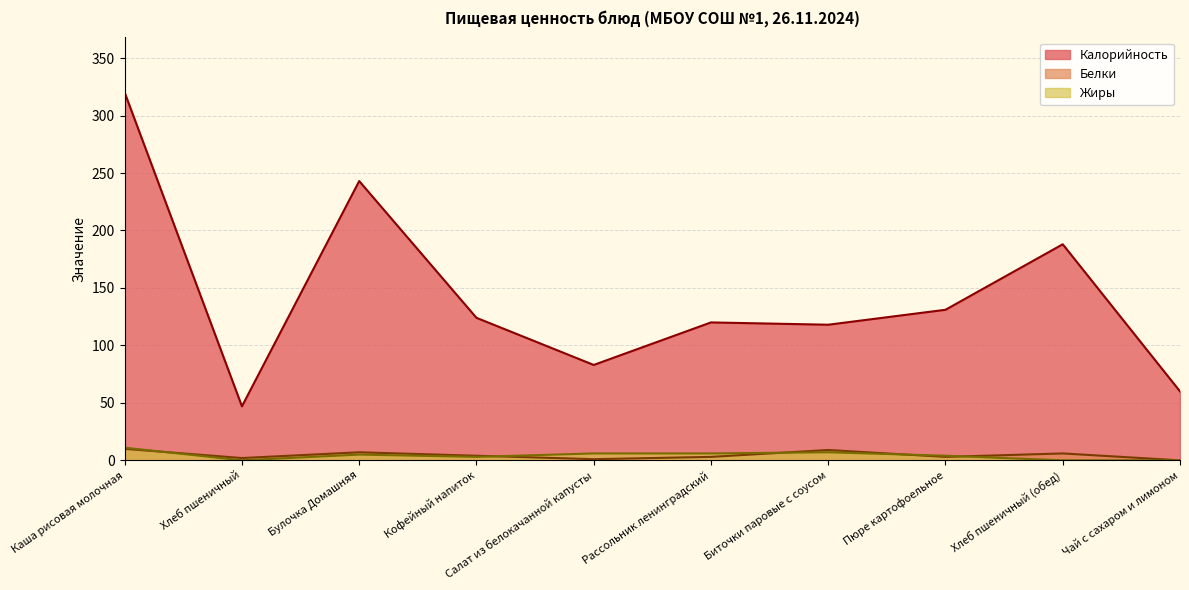

What is the value of the Калорийность point at the 9th from the left?

188